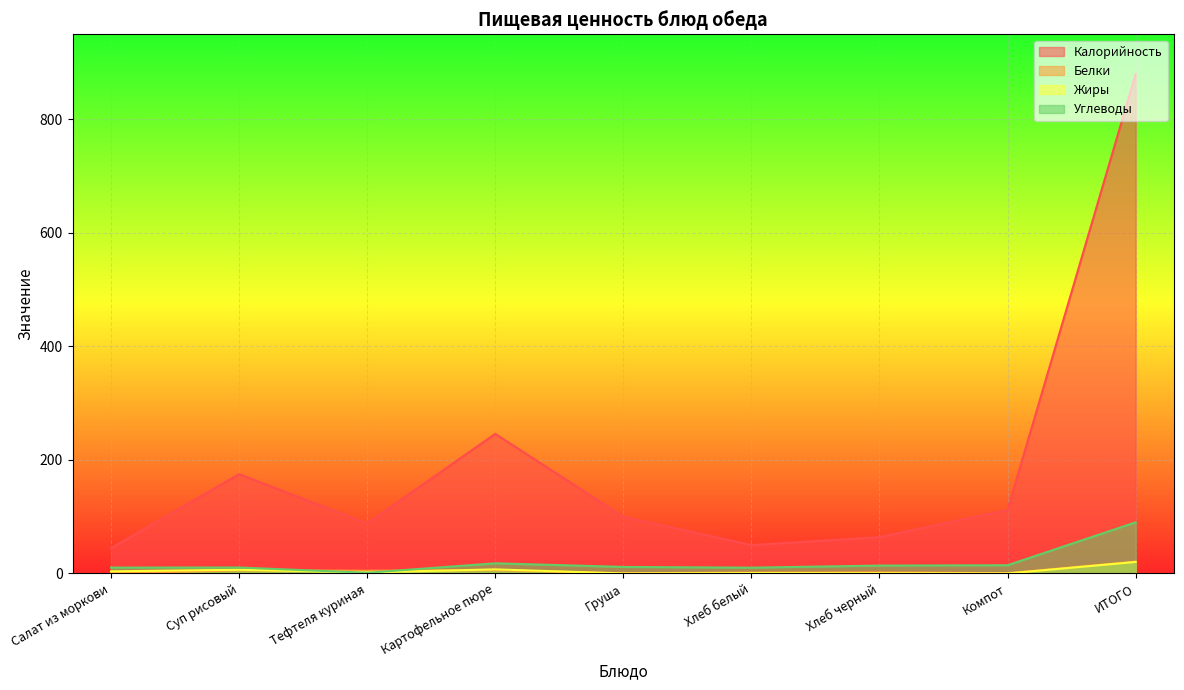

At which category does the chart reach its minimum across all series?

Груша